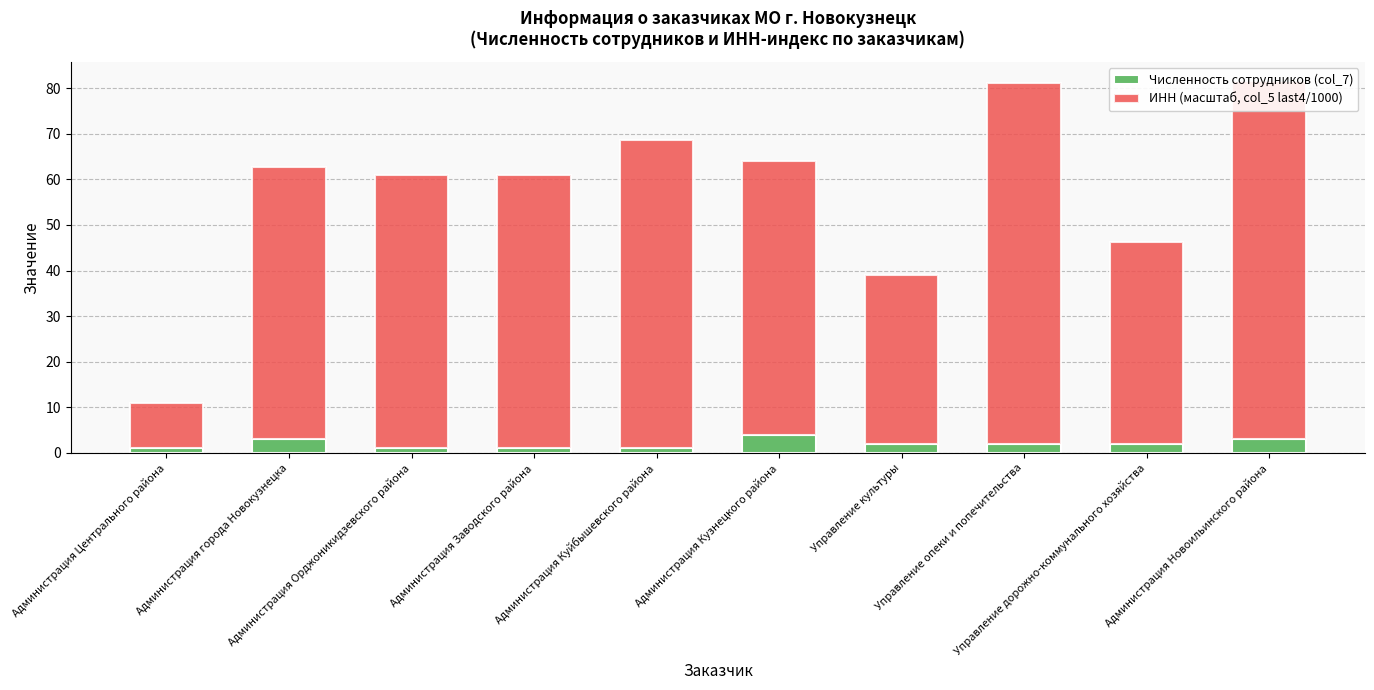

What is the highest value of the Численность сотрудников (col_7) series?

4.0